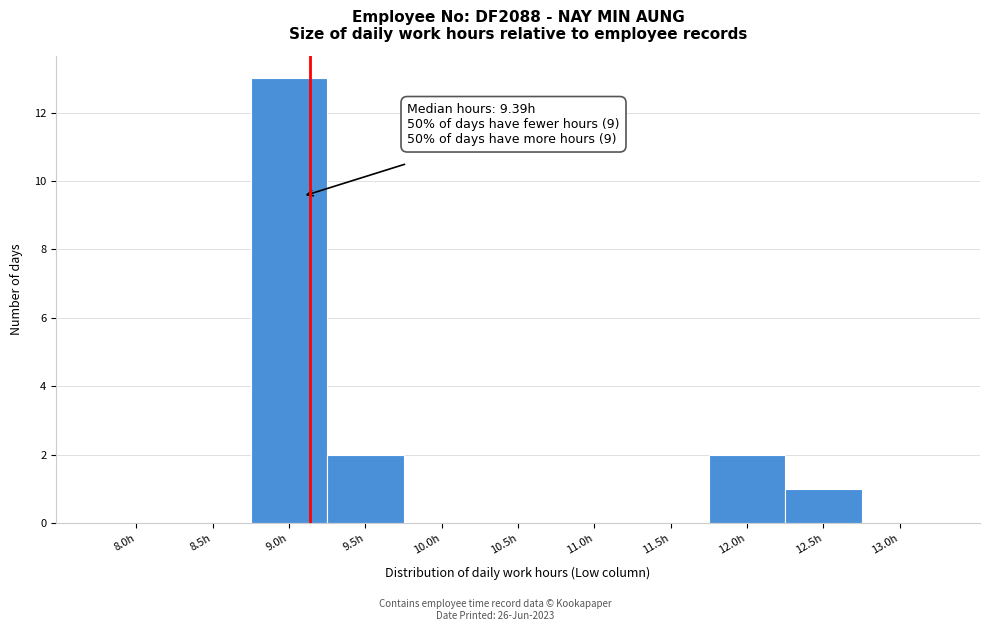

Reading right to left, extract all data points from this chart.

13.0h=0	12.5h=1	12.0h=2	11.5h=0	11.0h=0	10.5h=0	10.0h=0	9.5h=2	9.0h=13	8.5h=0	8.0h=0